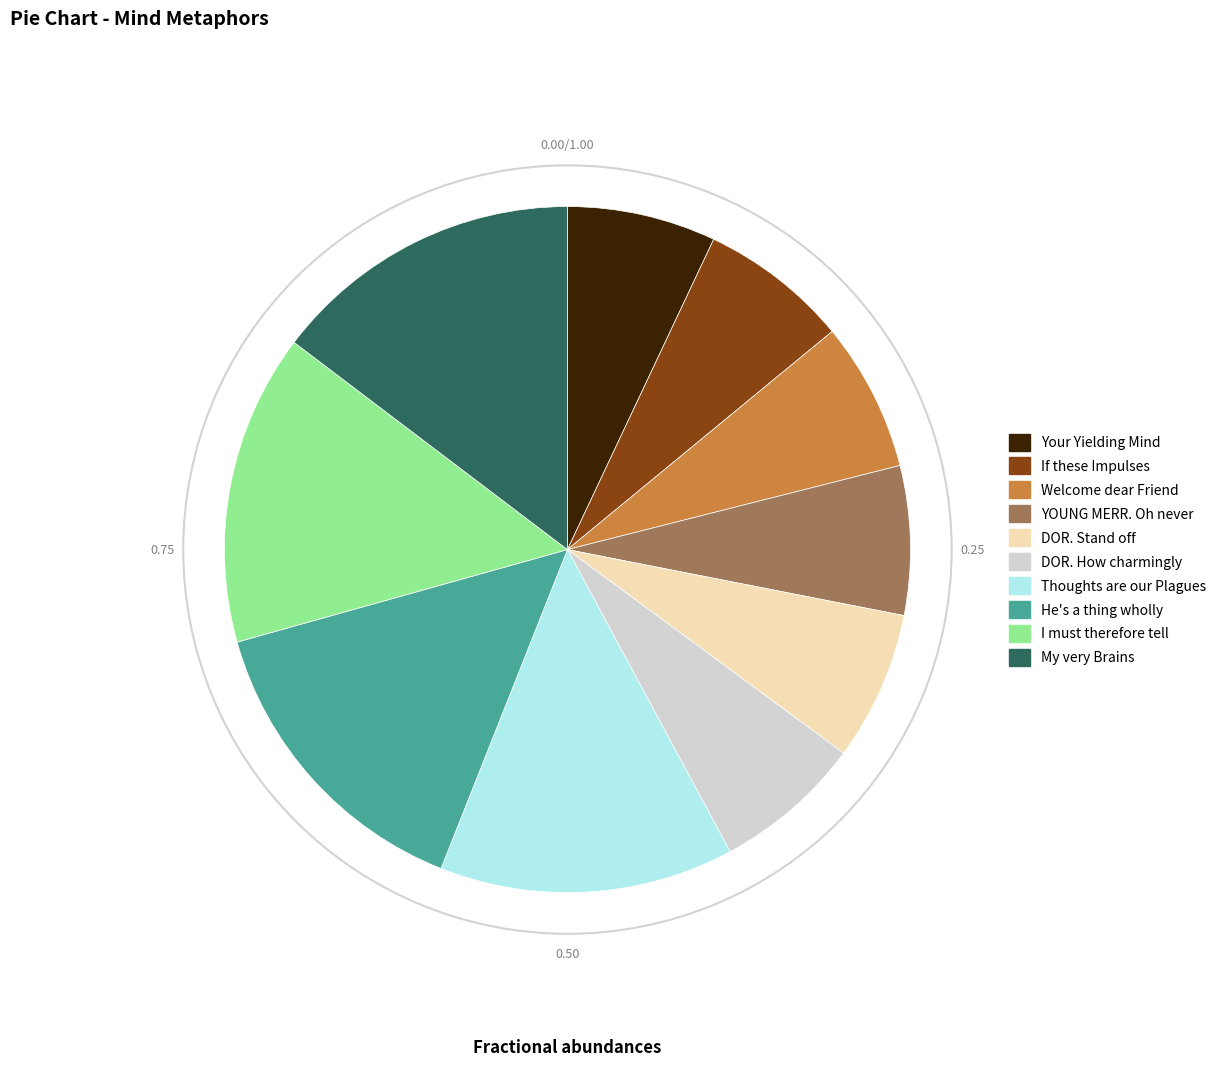

Do DOR. How charmingly and Welcome dear Friend together represent more than half of the pie?

No